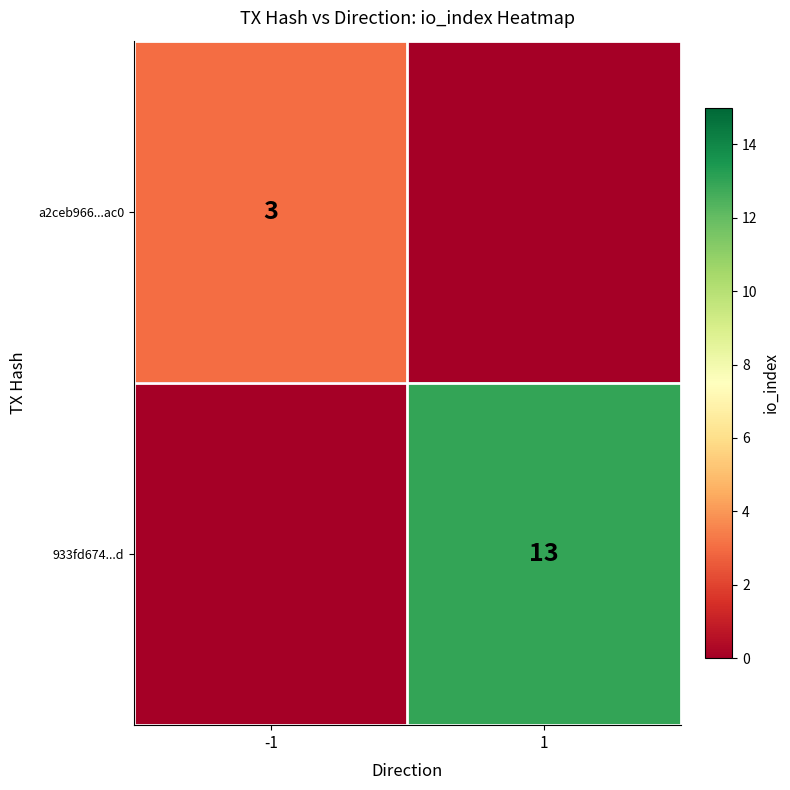

Is it true that a2ceb966...ac0 equals 3 at -1?

True